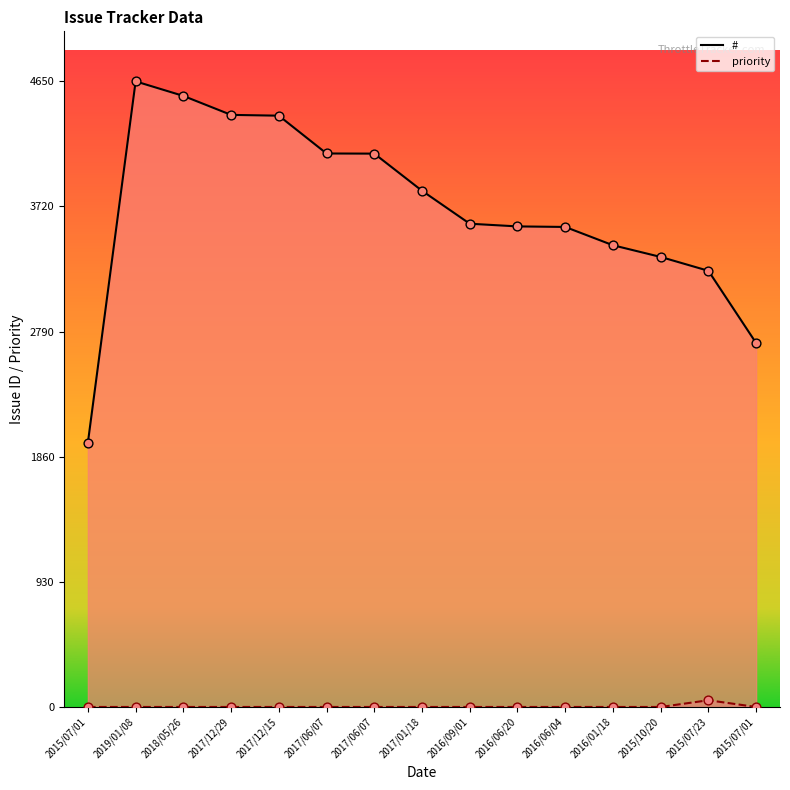

Which series has the largest Y range (max minus min)?

#